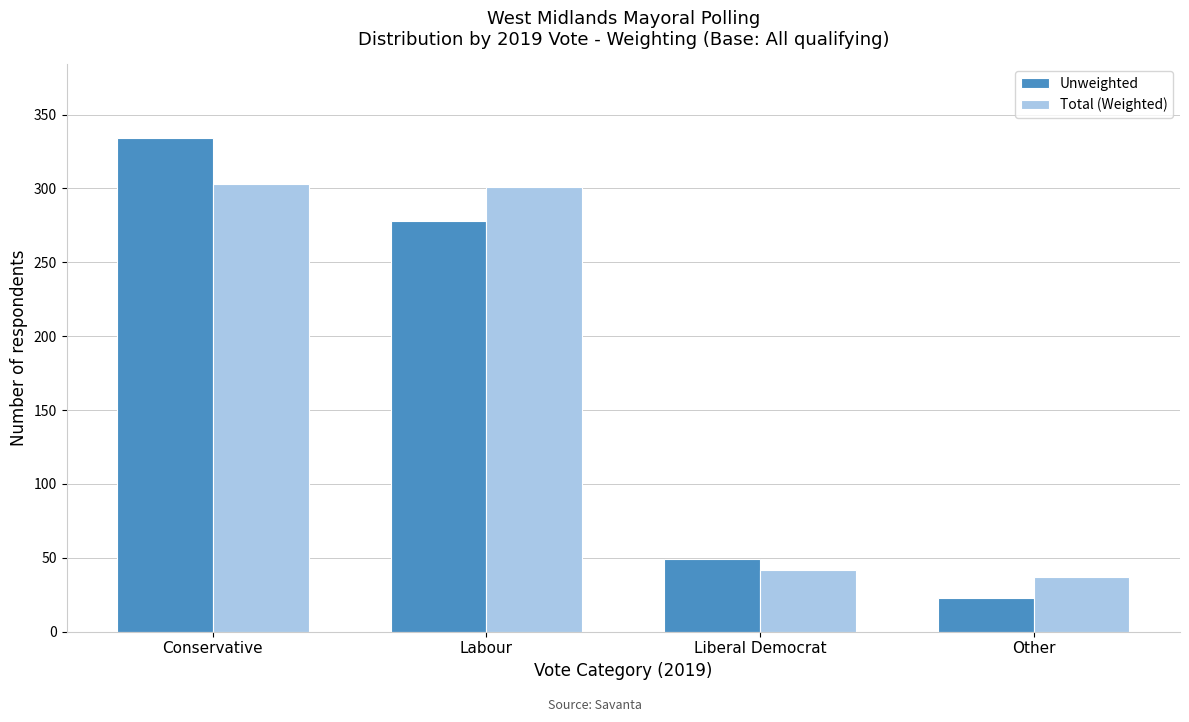

Reading right to left, list all the values displayed in this chart.

Unweighted: Other=23	Liberal Democrat=49	Labour=278	Conservative=334
Total (Weighted): Other=37	Liberal Democrat=42	Labour=301	Conservative=303